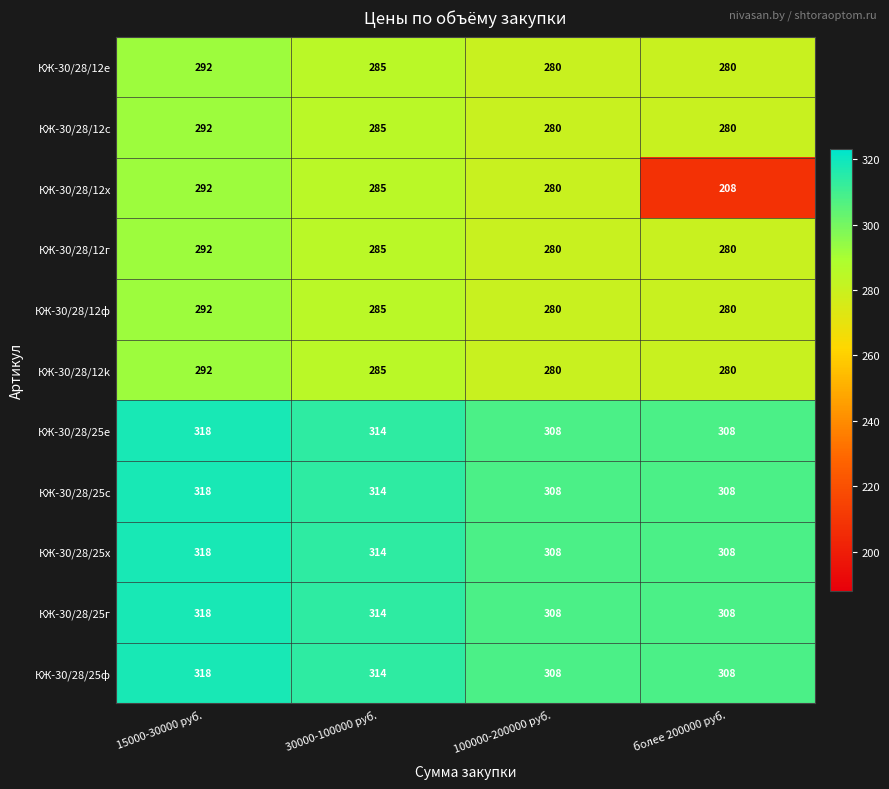

What is the sum of the КЖ-30/28/25х values at 15000-30000 руб. and 100000-200000 руб.?

626